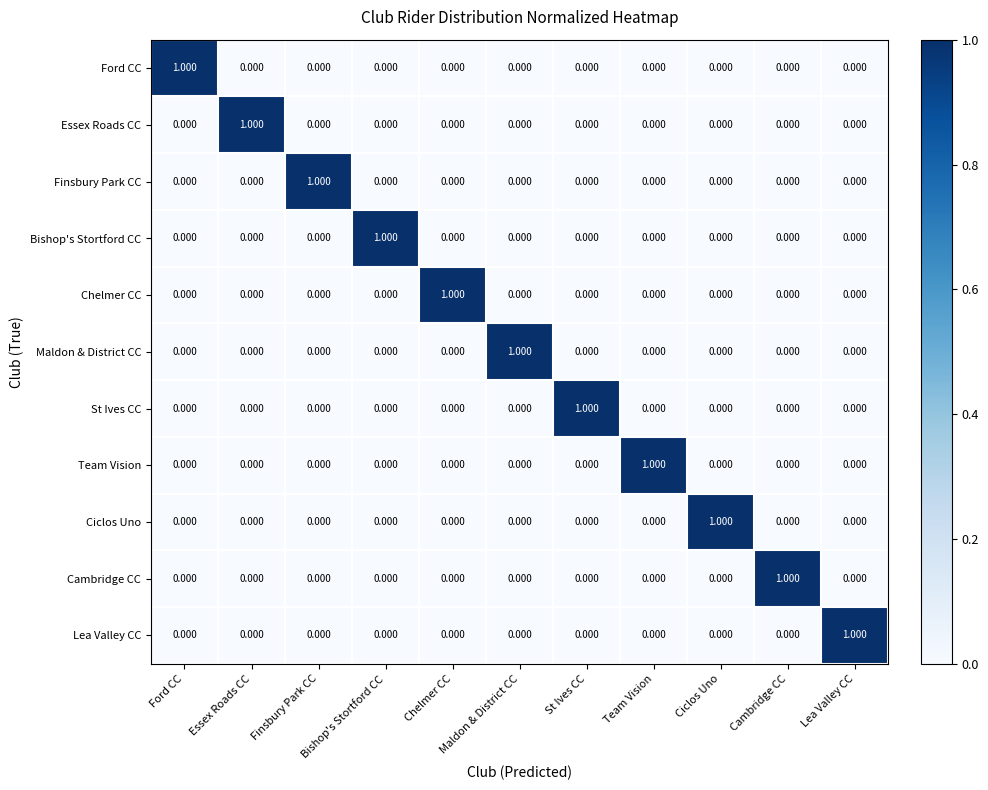

Count the number of data series in this chart.

11